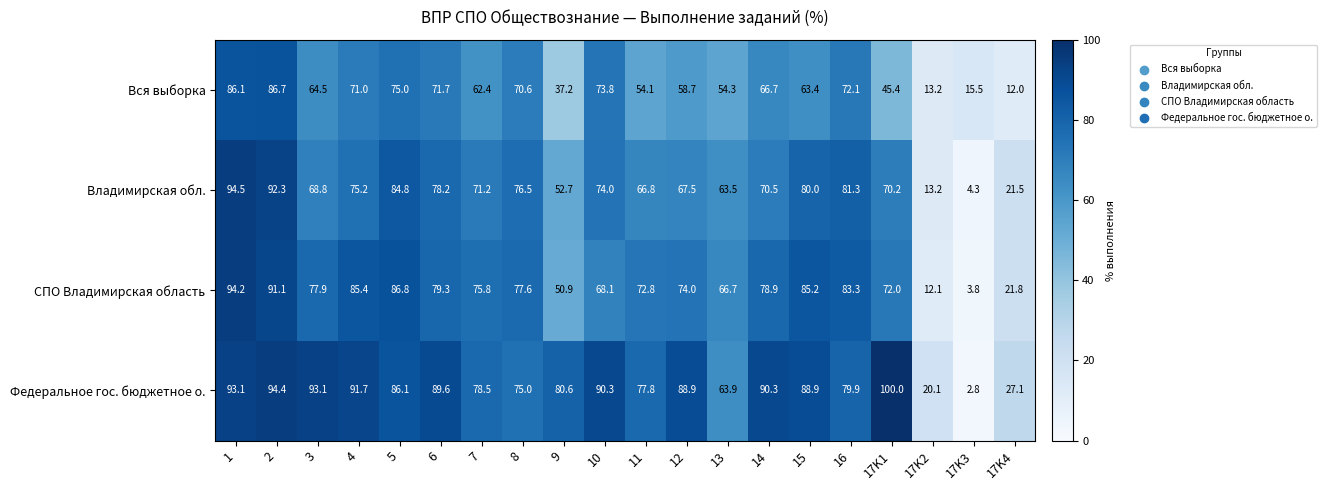

What is the total value across all series at 4?

323.3